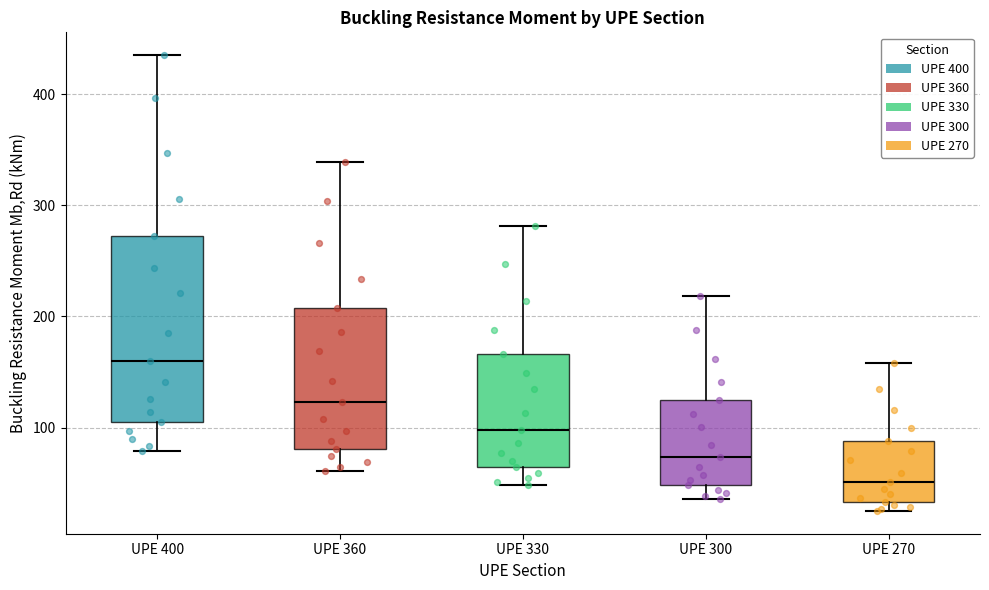

Which box has the lowest median line?

UPE 270